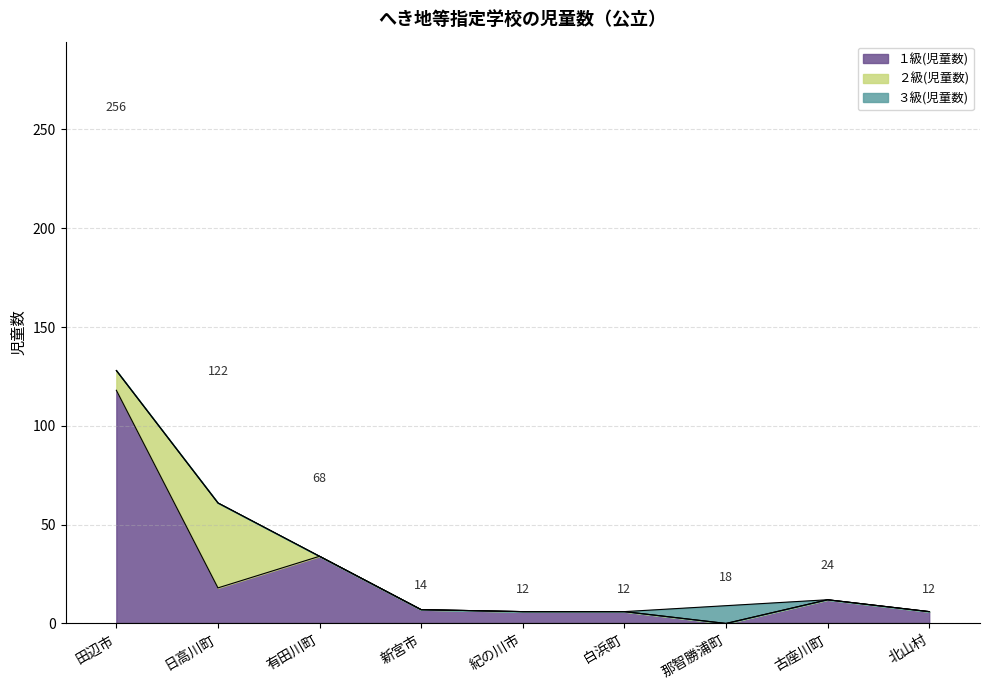

Is the value of １級(児童数) at 新宮市 greater than the value of 計(児童数) at 田辺市?

No